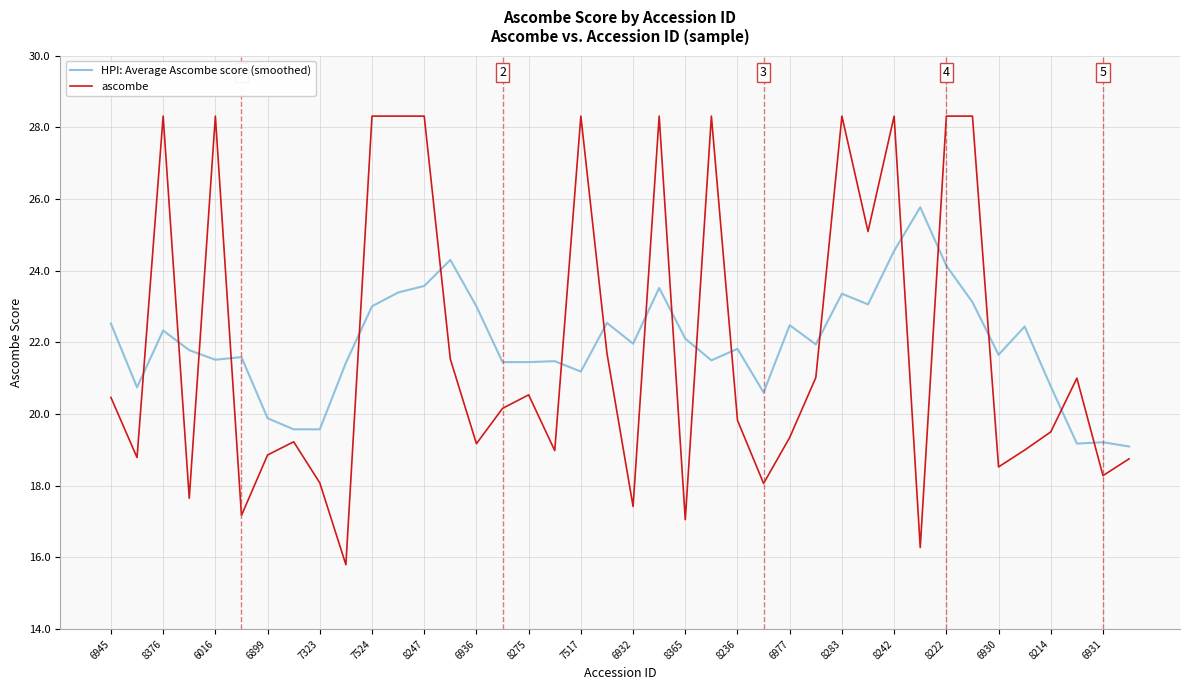

True or false: HPI: Average Ascombe score (smoothed) and ascombe cross at least once.

True